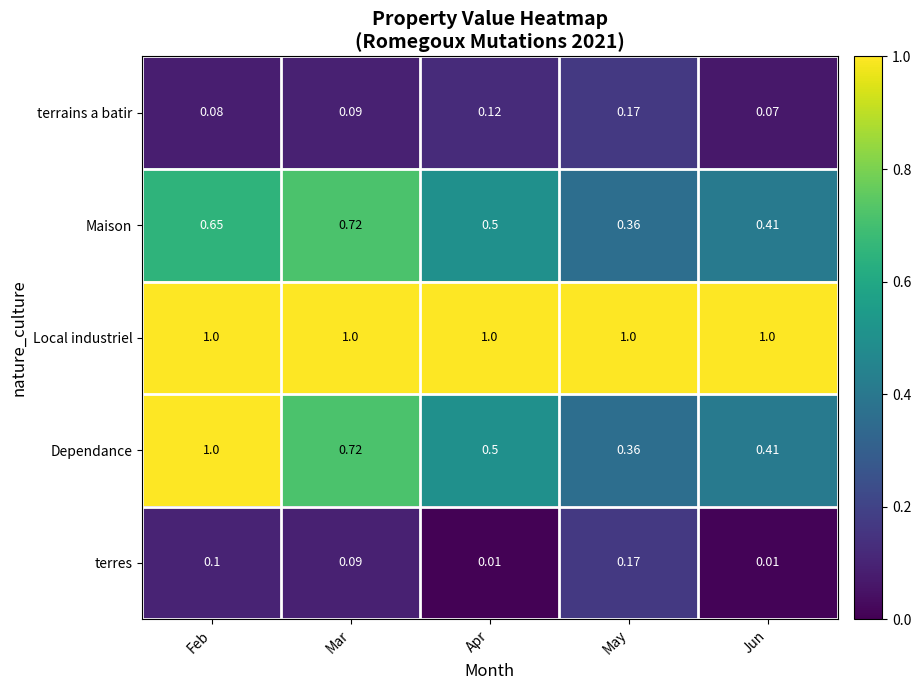

Is the value of Local industriel at Apr greater than the value of terrains a batir at Mar?

Yes